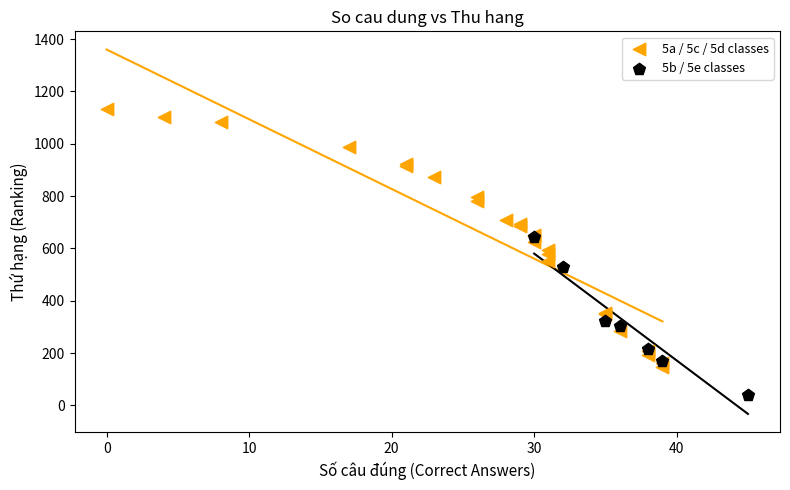

Which series reaches the maximum Y coordinate?

5a / 5c / 5d classes